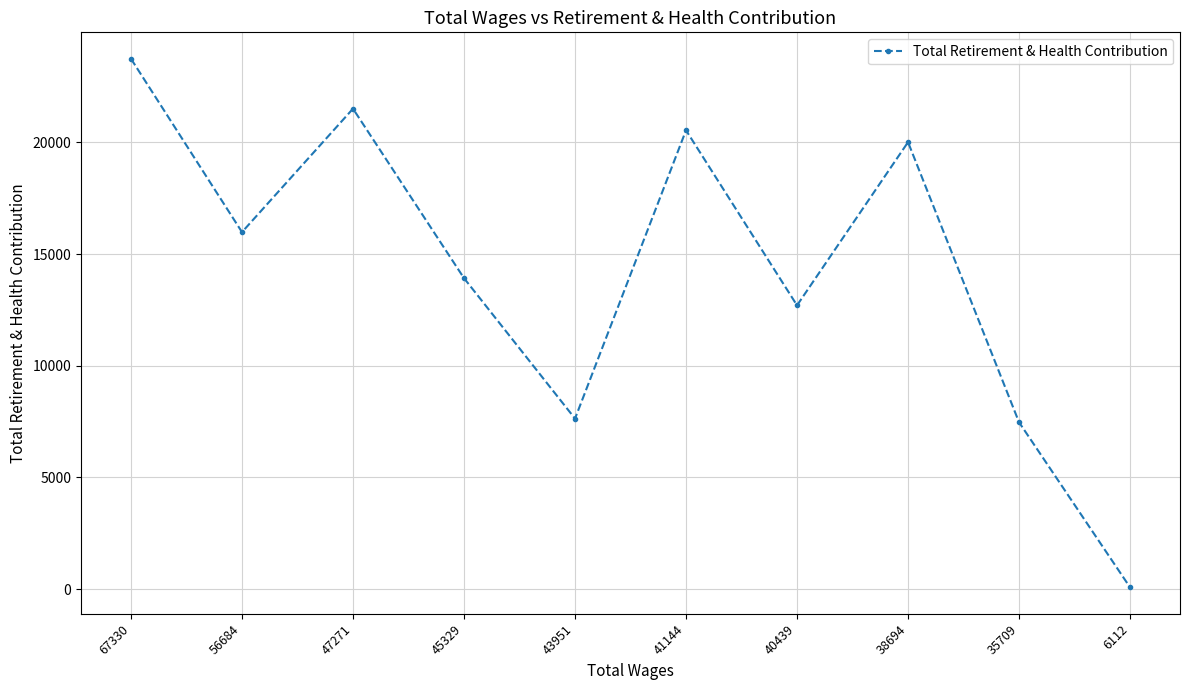

Reading right to left, list all the values displayed in this chart.

79	7471	20012	12705	20543	7634	13922	21510	15984	23746